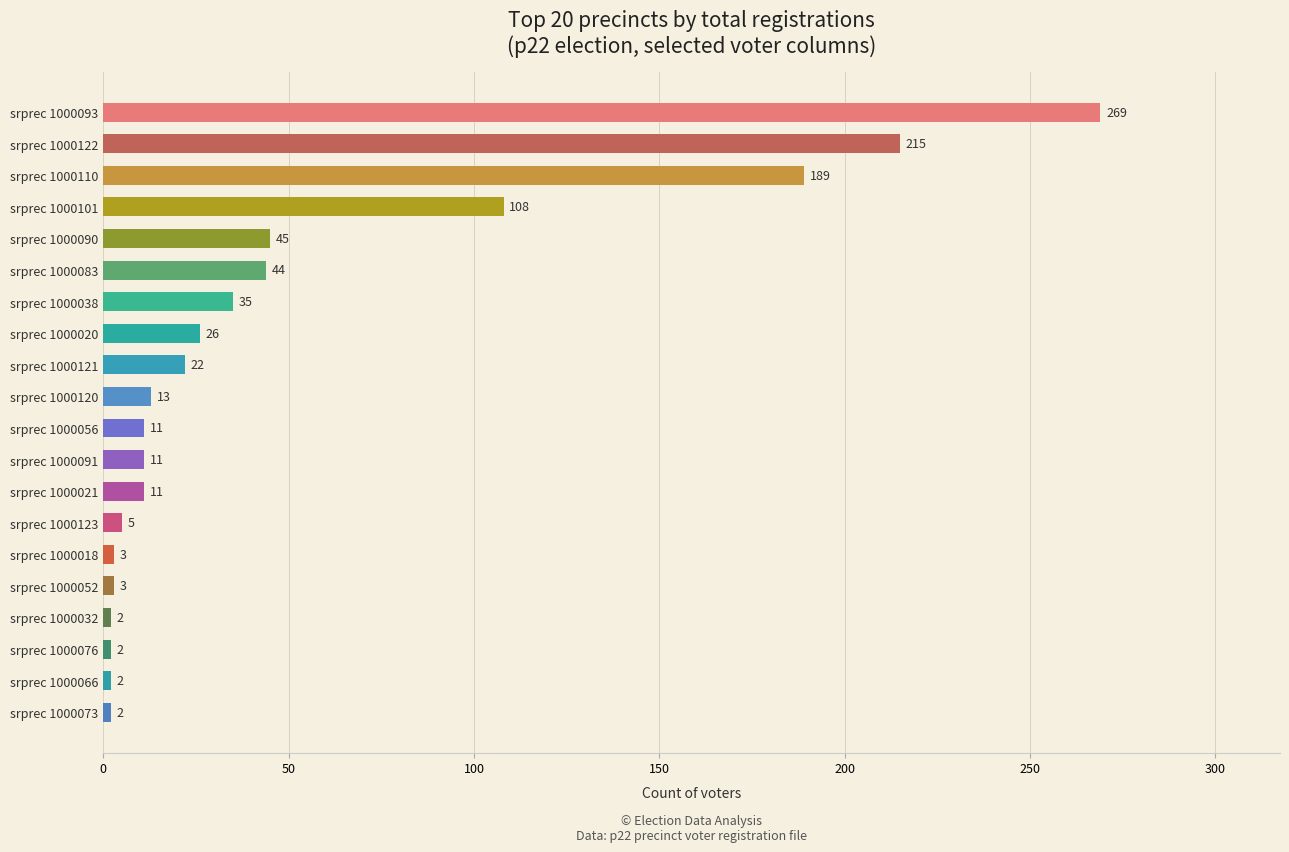

What is the change in value from srprec 1000073 to srprec 1000018?

+1